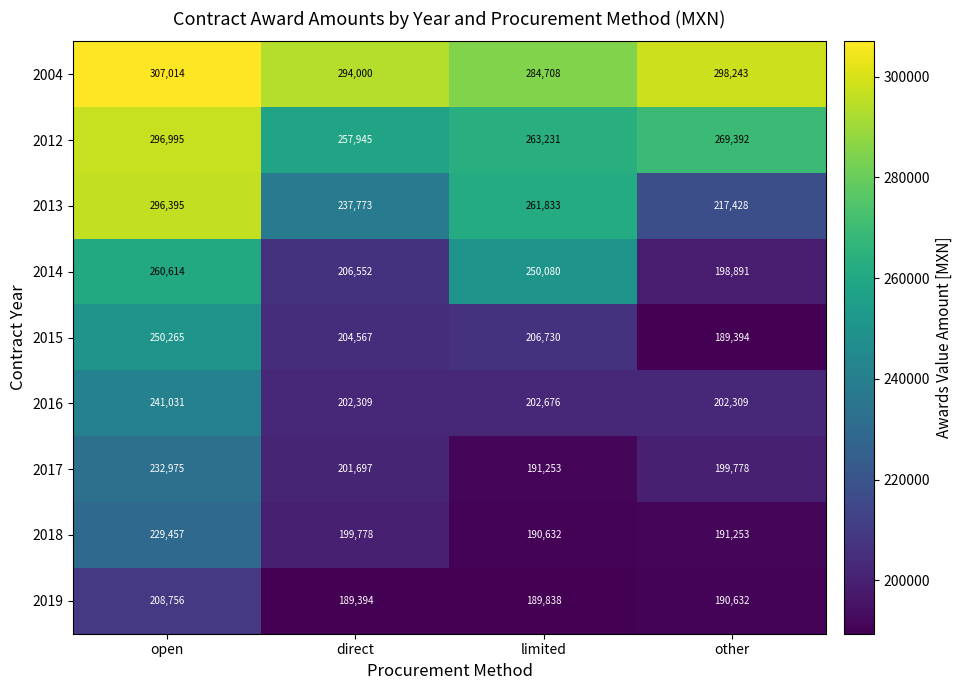

What is the sum of the 2016 values at limited and other?

404985